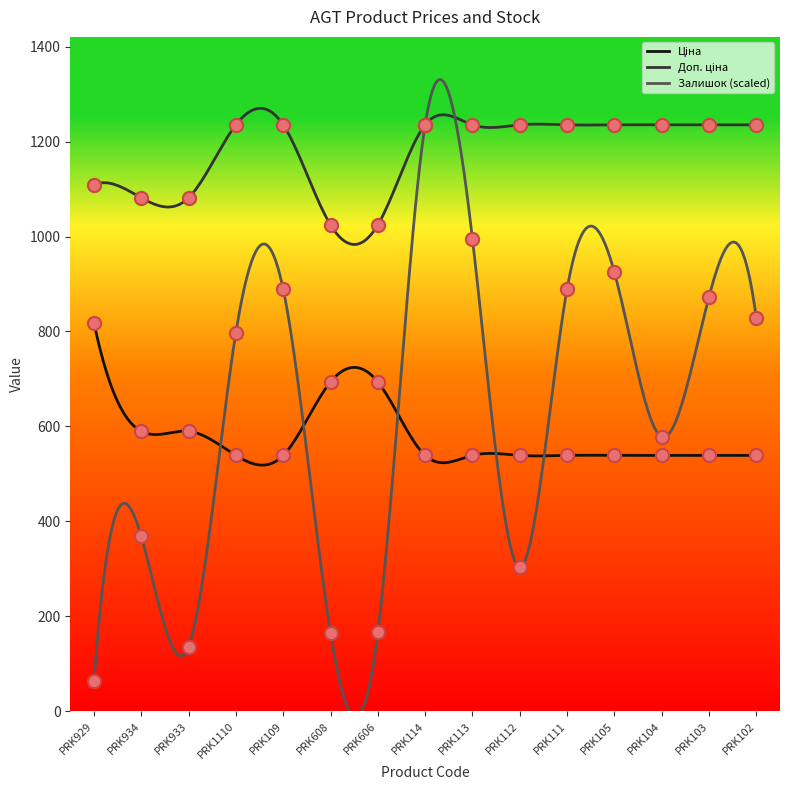

At which category is the sum across all series the highest?

PRK114